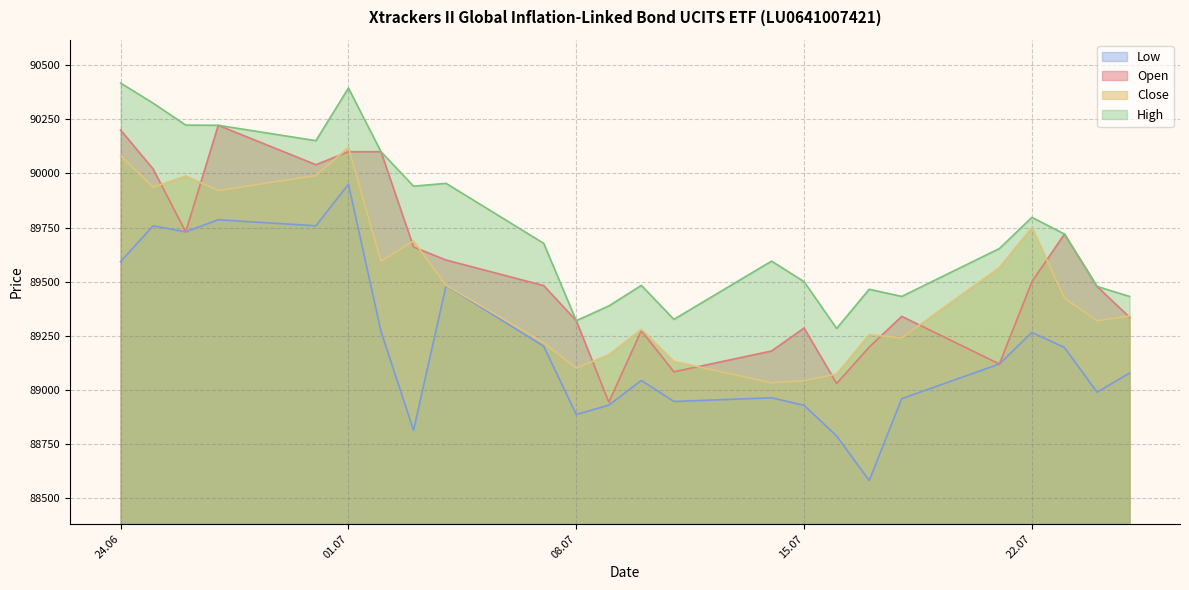

Which series has the largest total across all categories?

High